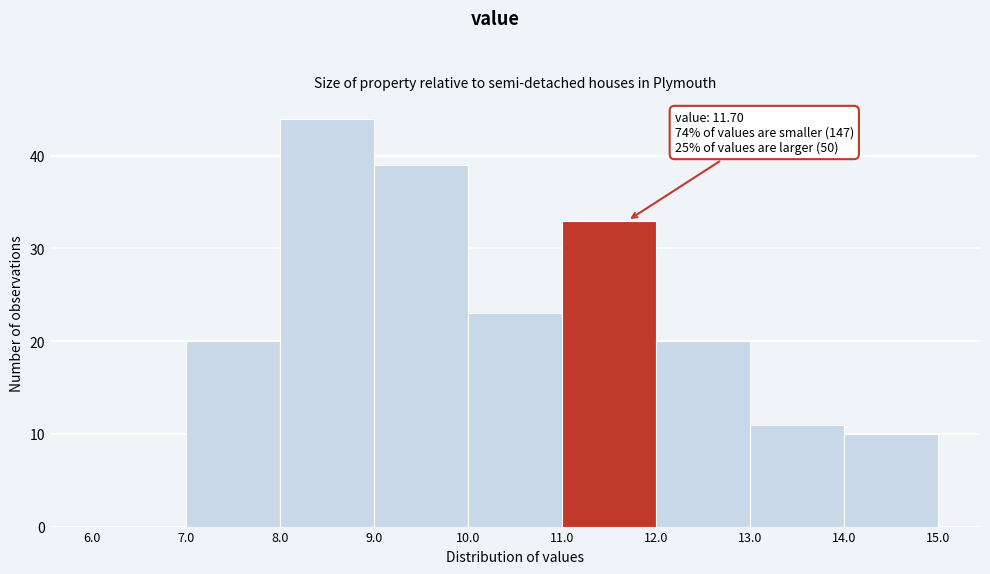

Which range on the x-axis has the tallest bar?

8.0 to 9.0